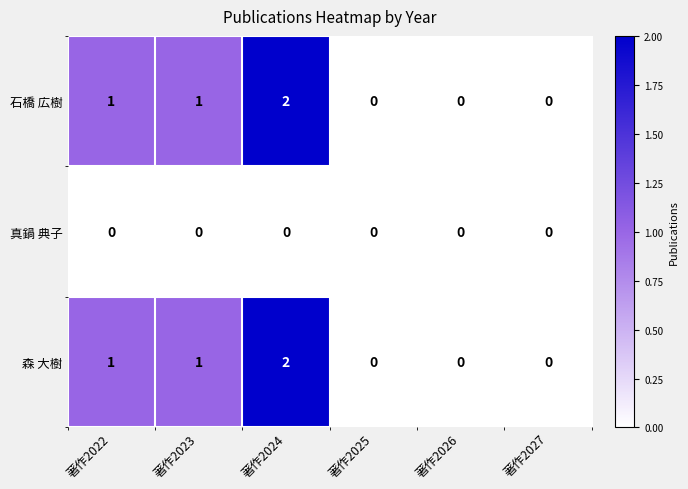

What is the total value across all series at 著作2022?

2